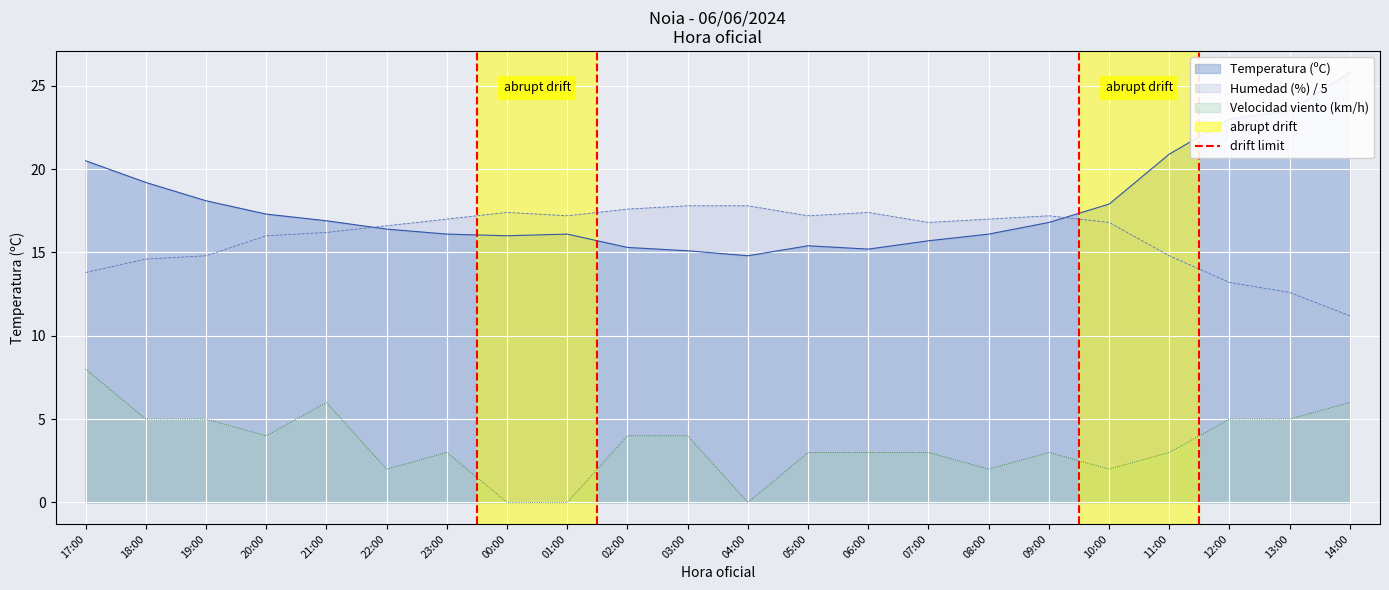

What is the maximum value for Humedad (%) / 5?

17.8